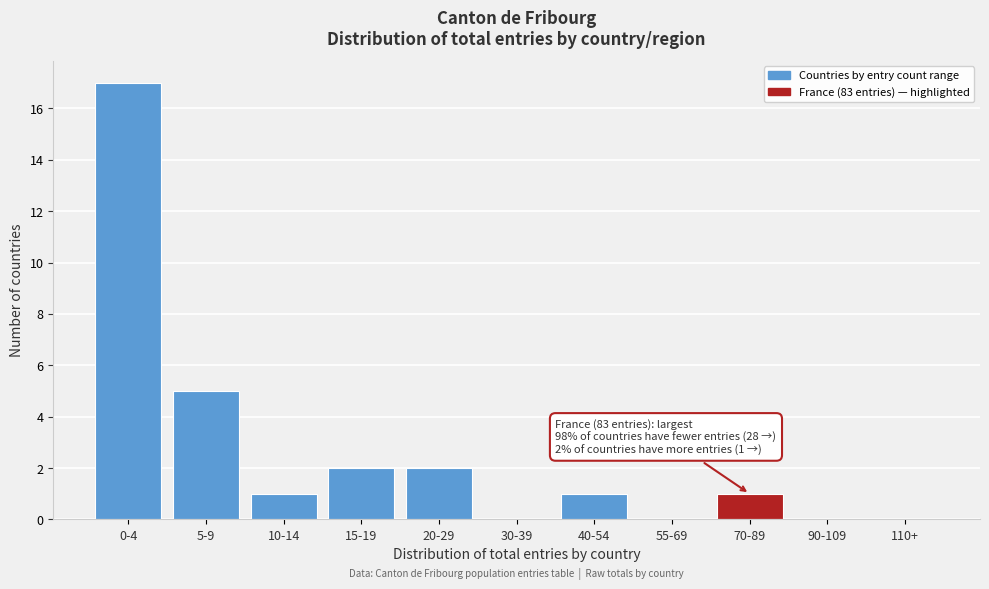

Reading left to right, list all the values displayed in this chart.

0-4=17	5-9=5	10-14=1	15-19=2	20-29=2	30-39=0	40-54=1	55-69=0	70-89=1	90-109=0	110+=0